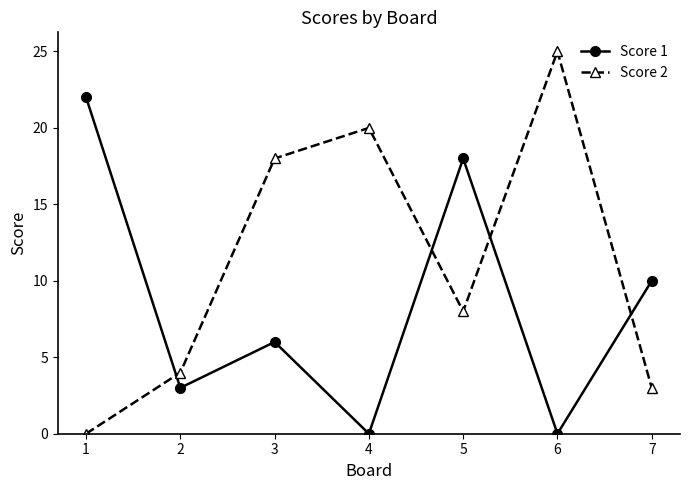

How many values in the Score 2 series are below 8?

3